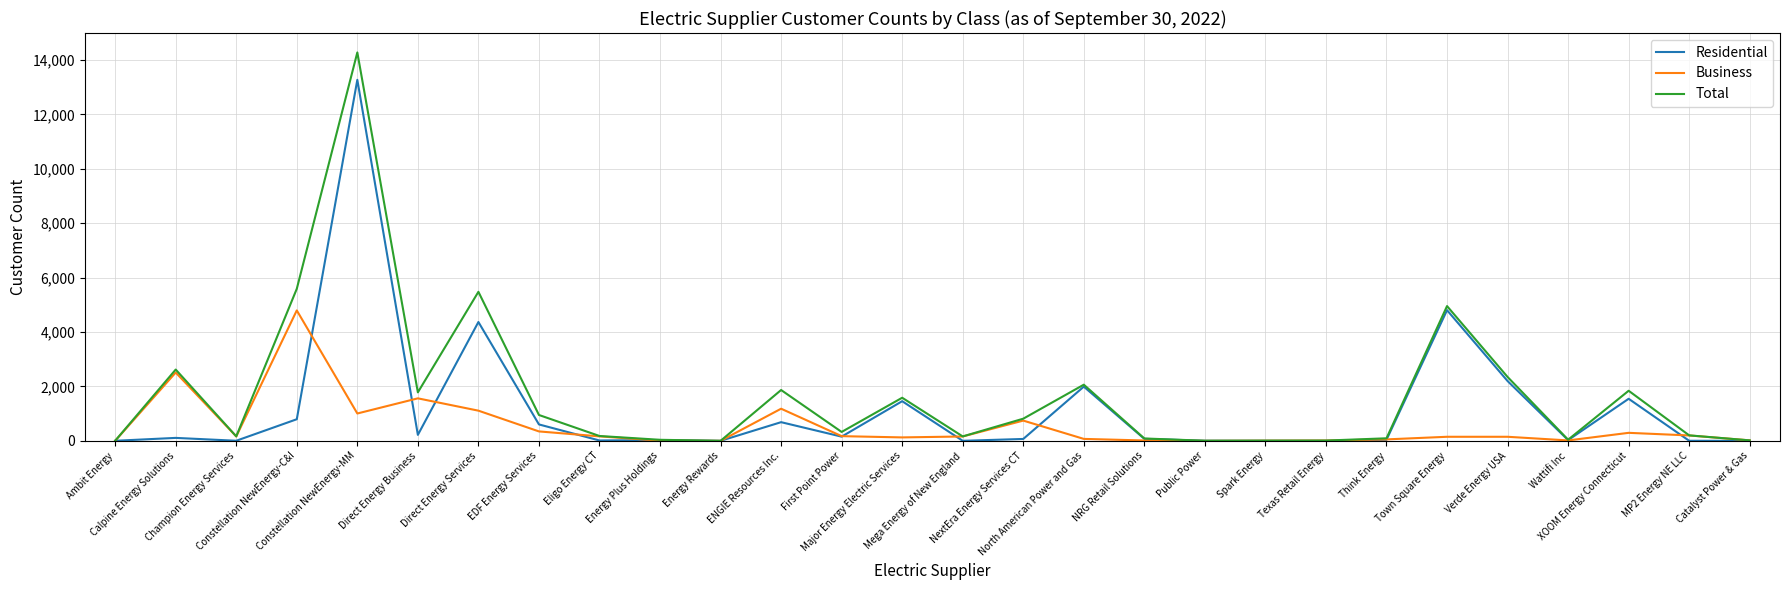

What is the difference between the Total values at Calpine Energy Solutions and Mega Energy of New England?

2458